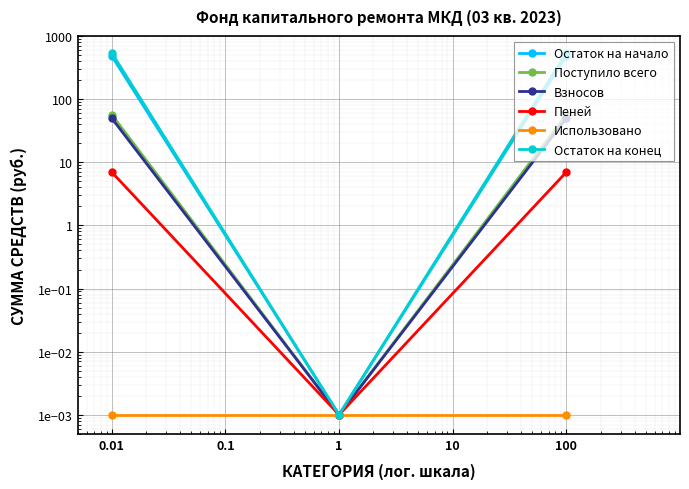

Which series has the largest total across all categories?

Остаток на конец